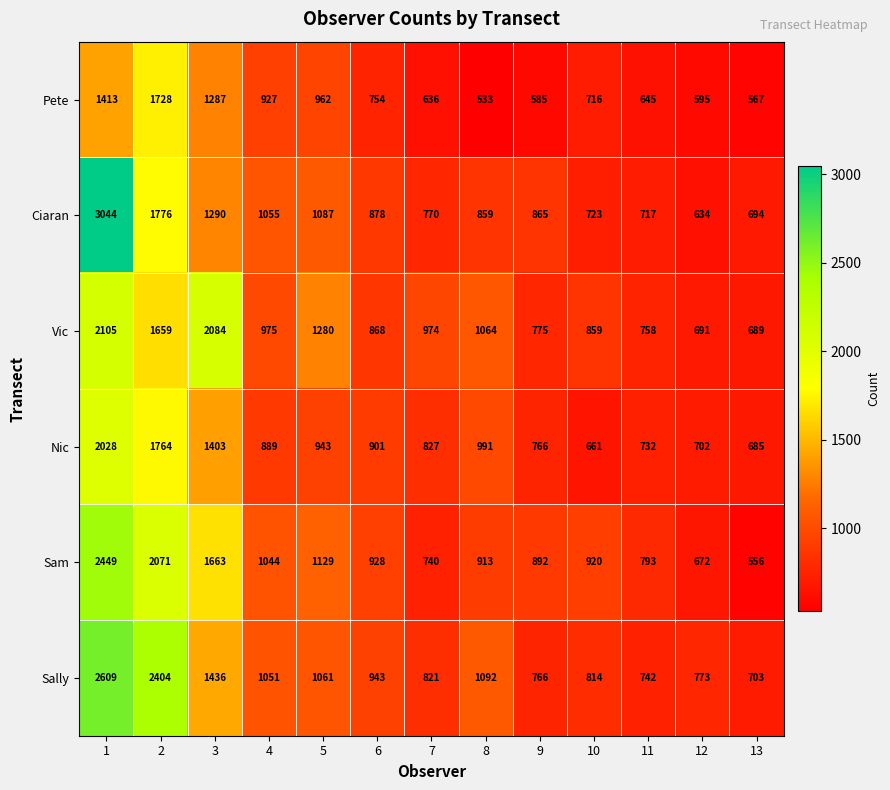

At 2, list the series in order from largest to smallest.

Sally, Sam, Ciaran, Nic, Pete, Vic